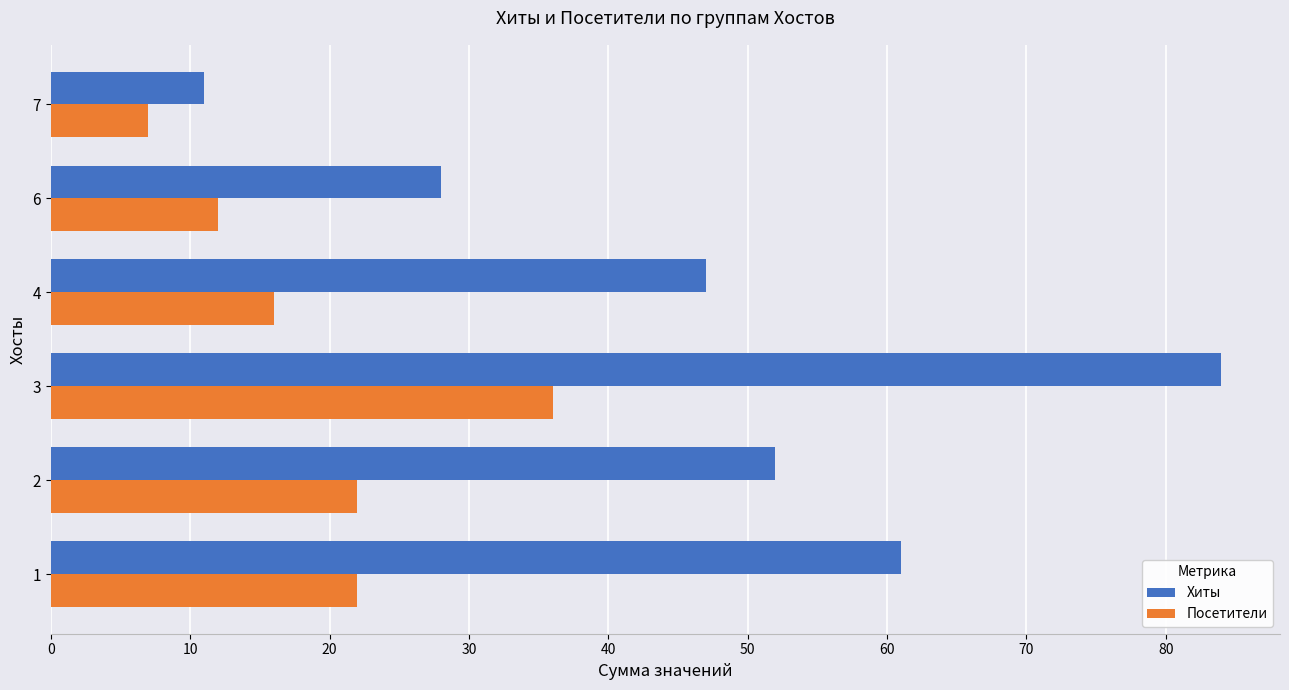

Is it true that Хиты equals 29 at 4?

False